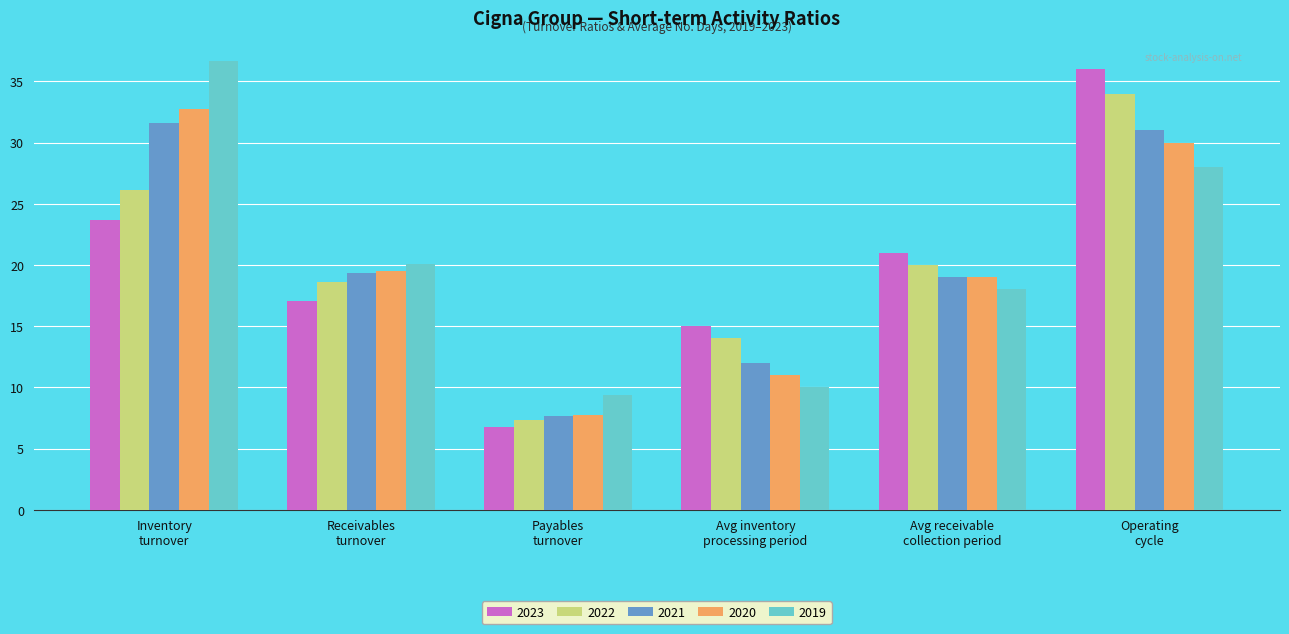

Is the value of 2023 at Receivables
turnover greater than the value of 2022 at Inventory
turnover?

No